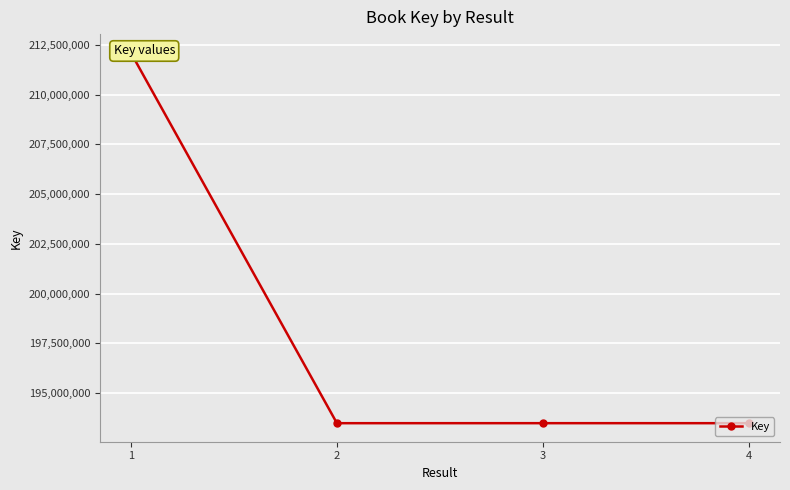

List the labels in order of value, smallest first.

2, 4, 3, 1